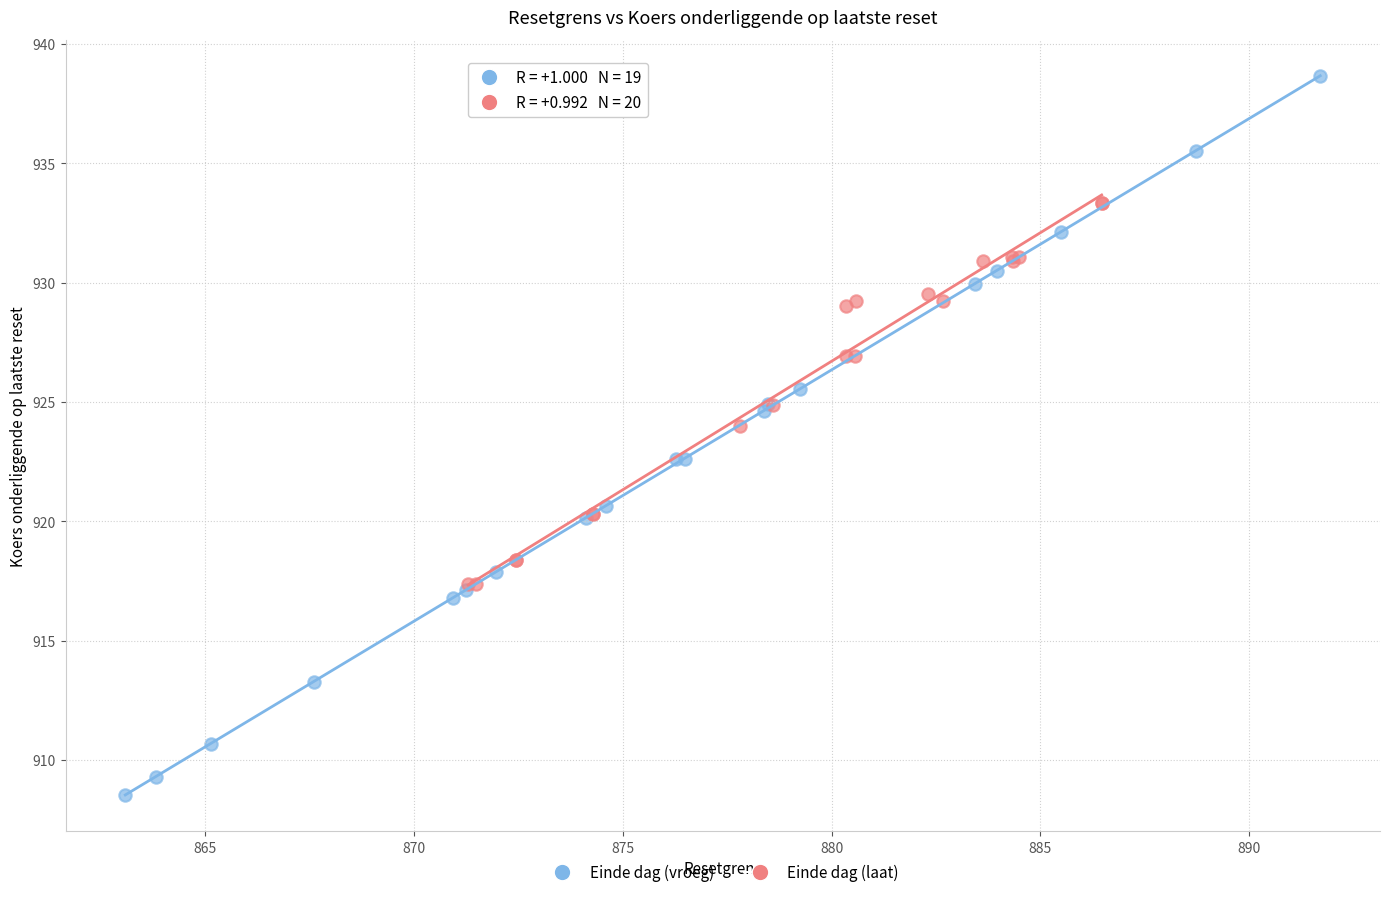

Which series has the widest spread of Y values?

Einde dag (vroeg)